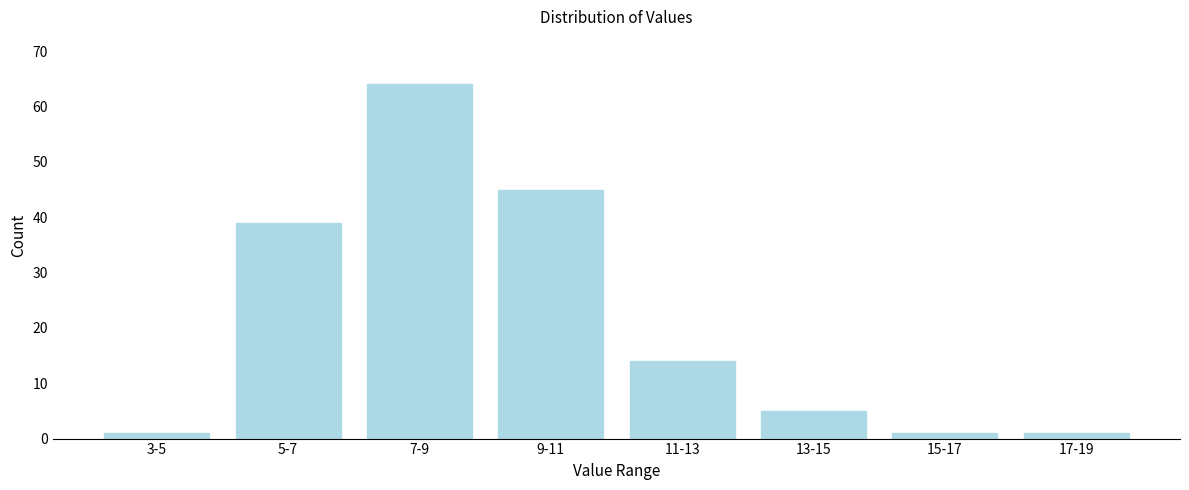

Reading left to right, list all the values displayed in this chart.

1	39	64	45	14	5	1	1